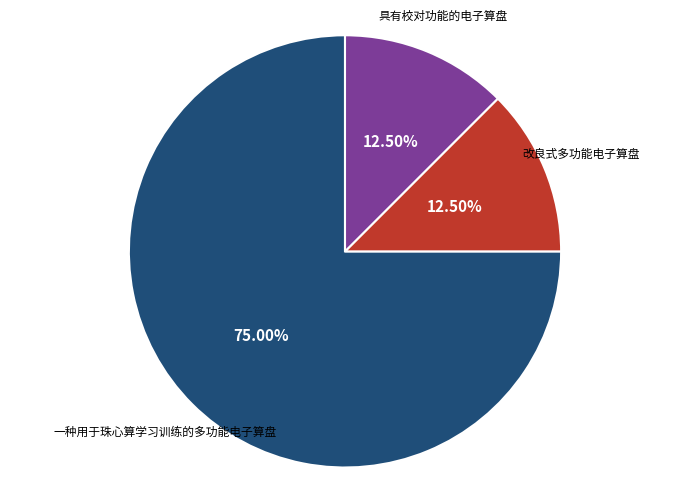

Is there any slice that represents more than half of the pie?

Yes